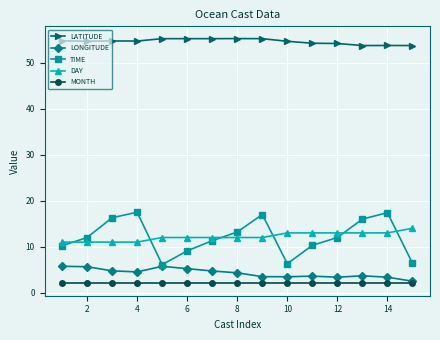

True or false: MONTH and LATITUDE intersect in this chart.

False